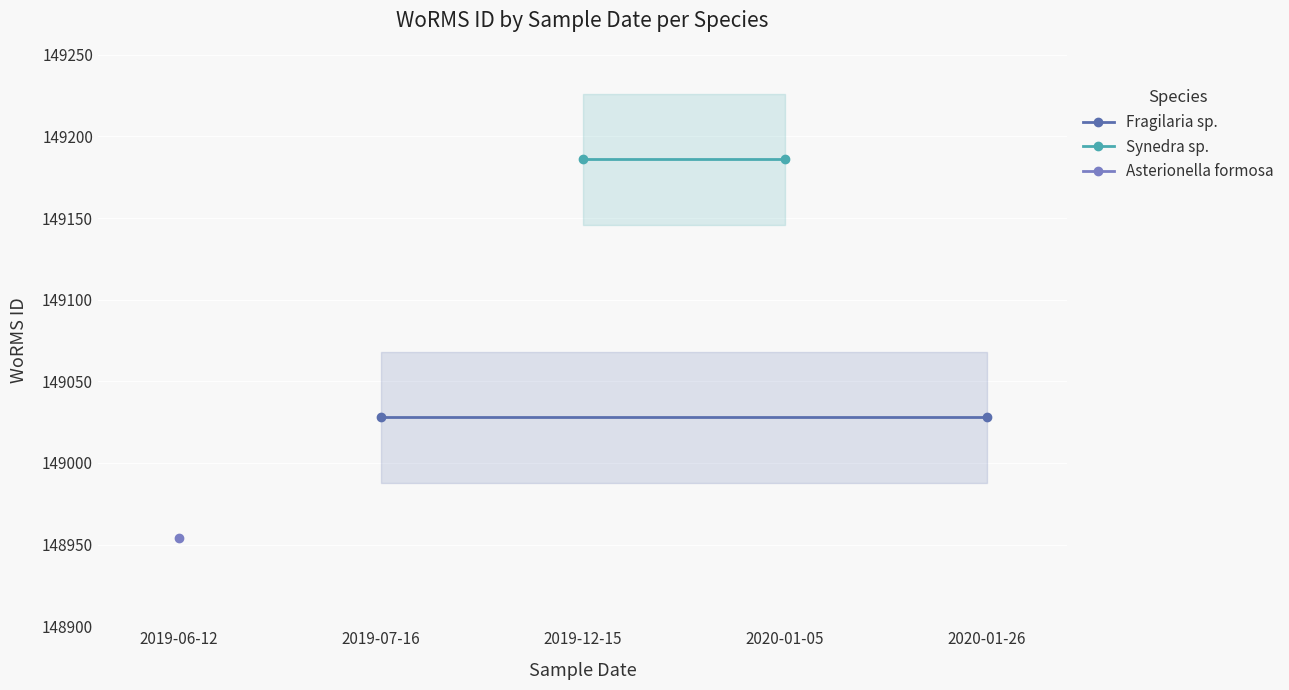

What is the average value of the Synedra sp. series?

149186